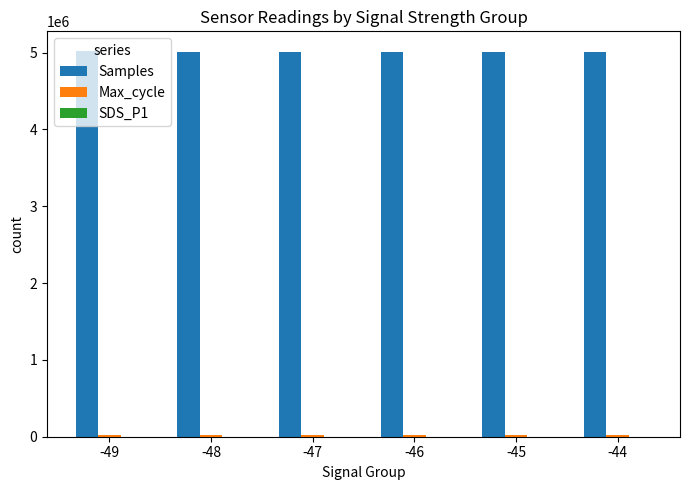

What is the maximum value shown in the chart?

5025470.0